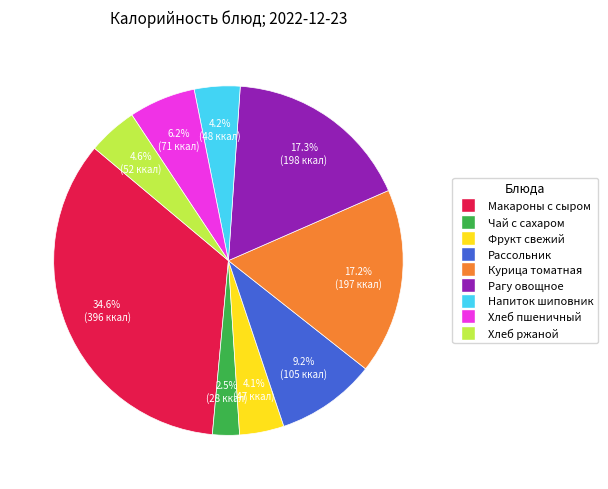

What is the ratio of the value at Хлеб пшеничный to the value at Чай с сахаром?

2.5